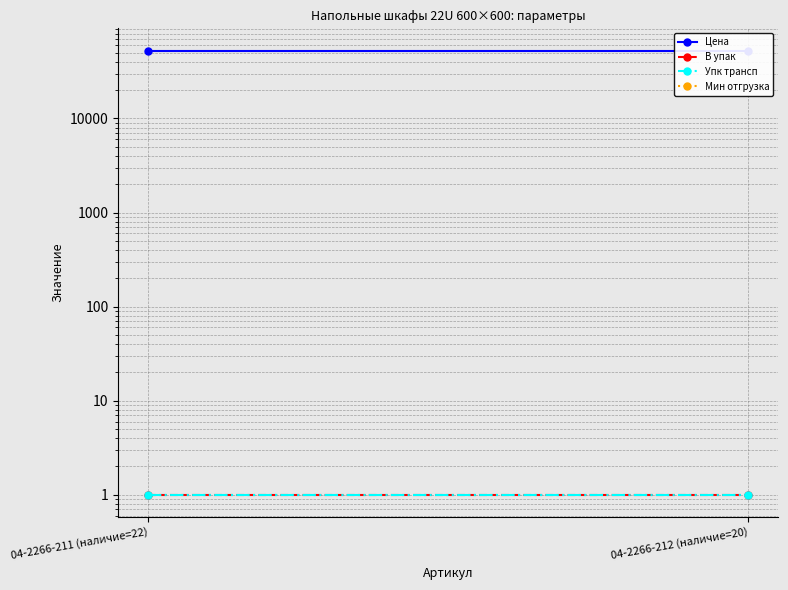

List the series in order of their peak value, lowest first.

Мин отгрузка, В упак, Упк трансп, Цена